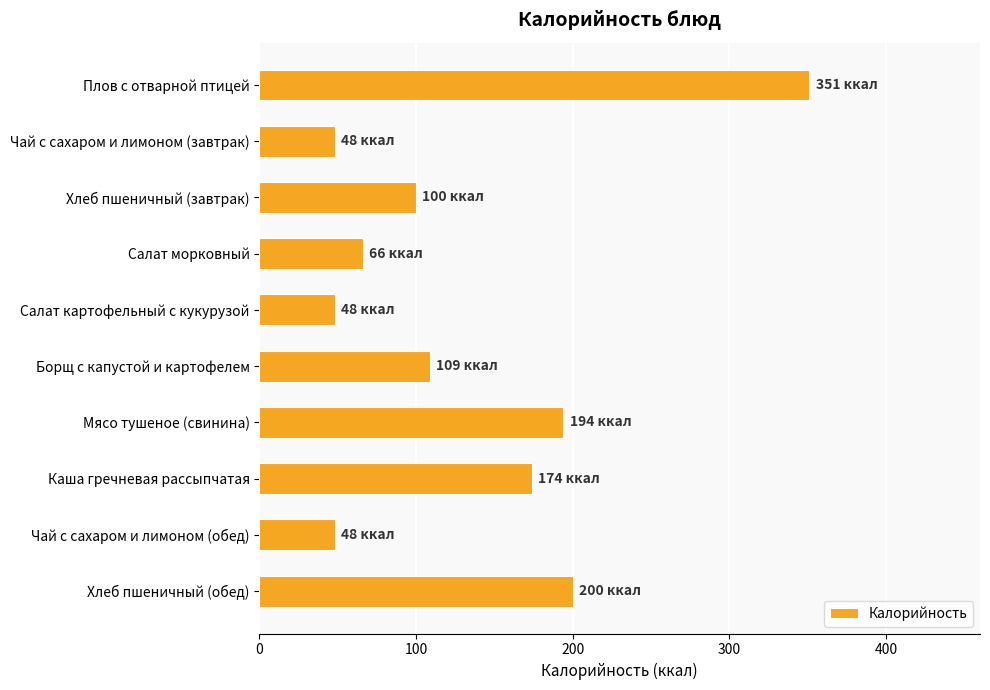

What is the value of the 2nd bar from the top?

48